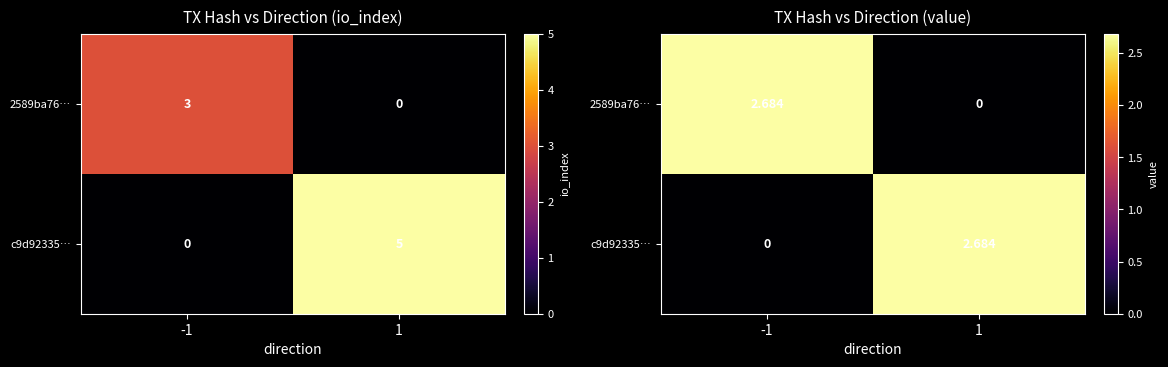

Is it true that 2589ba76… equals 2.7 at -1?

True